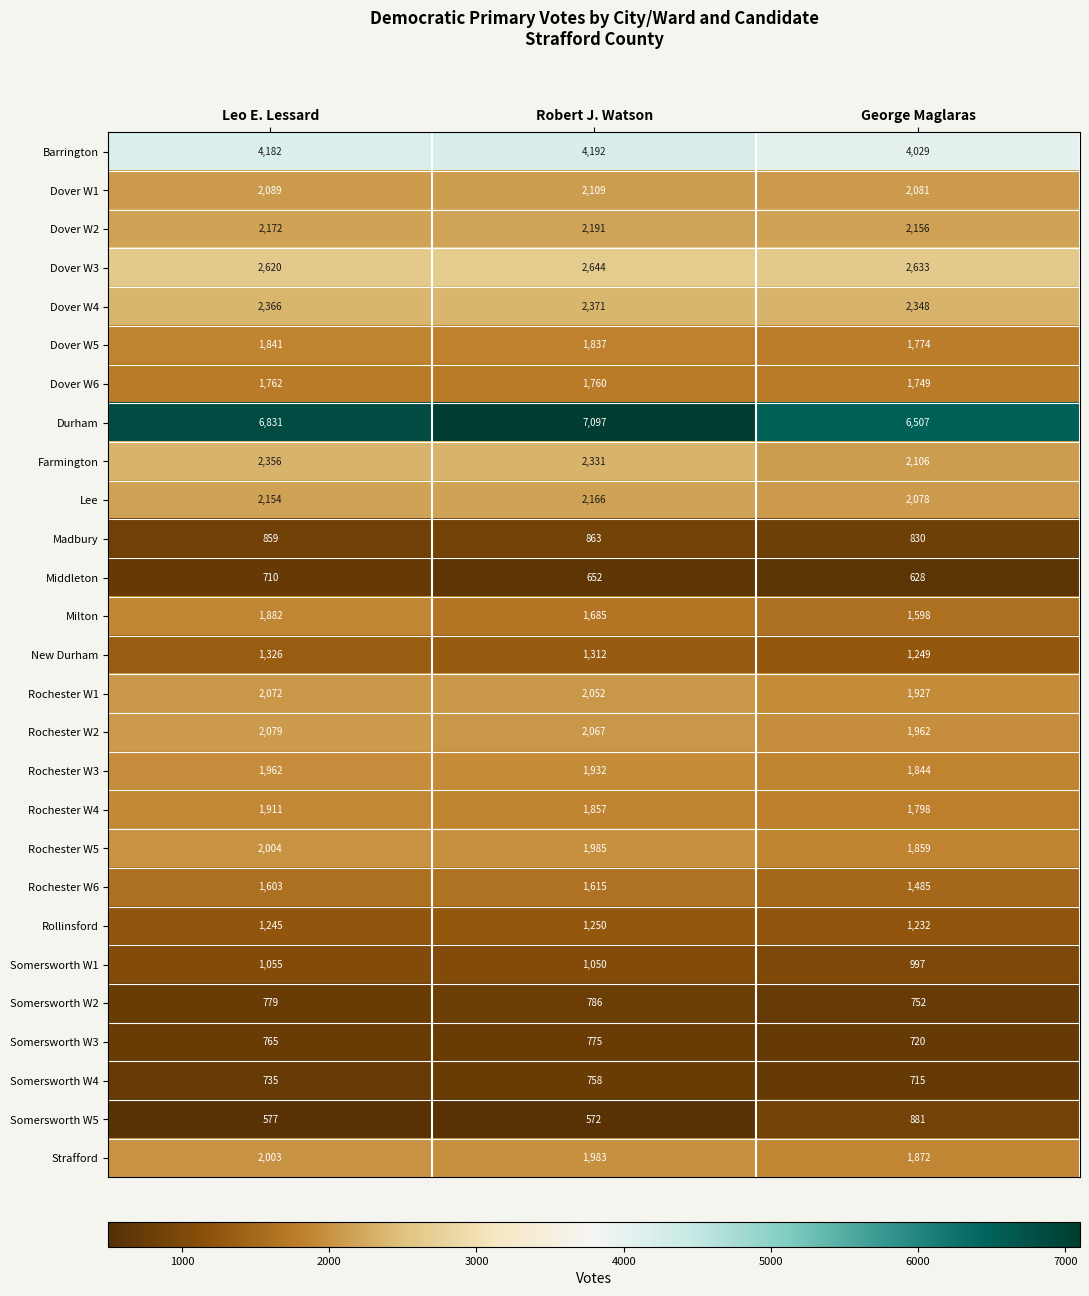

How many data points does each series have?

3